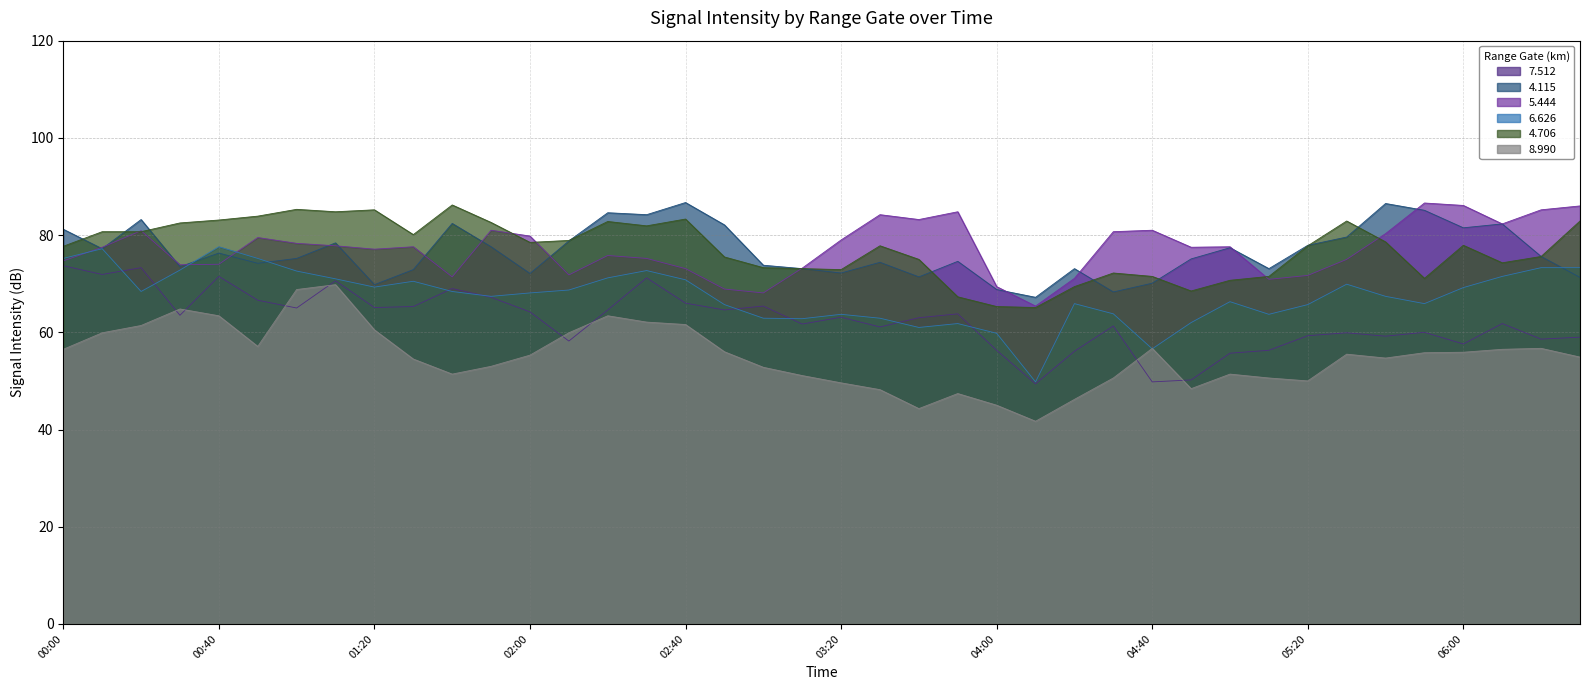

The 4.706 series shows 77.7 at 00:00. True or false?

True